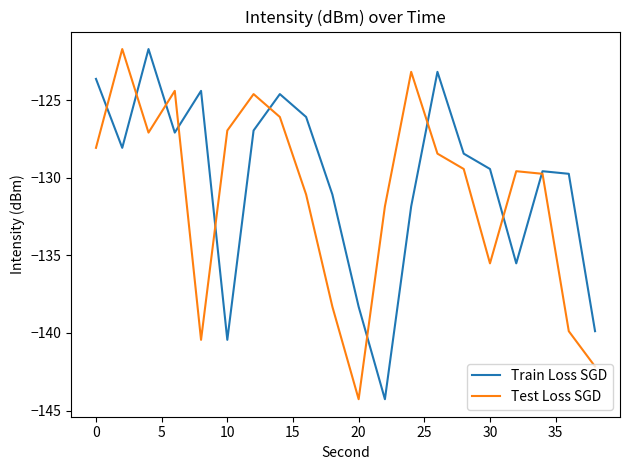

What is the maximum value shown in the chart?

-121.7